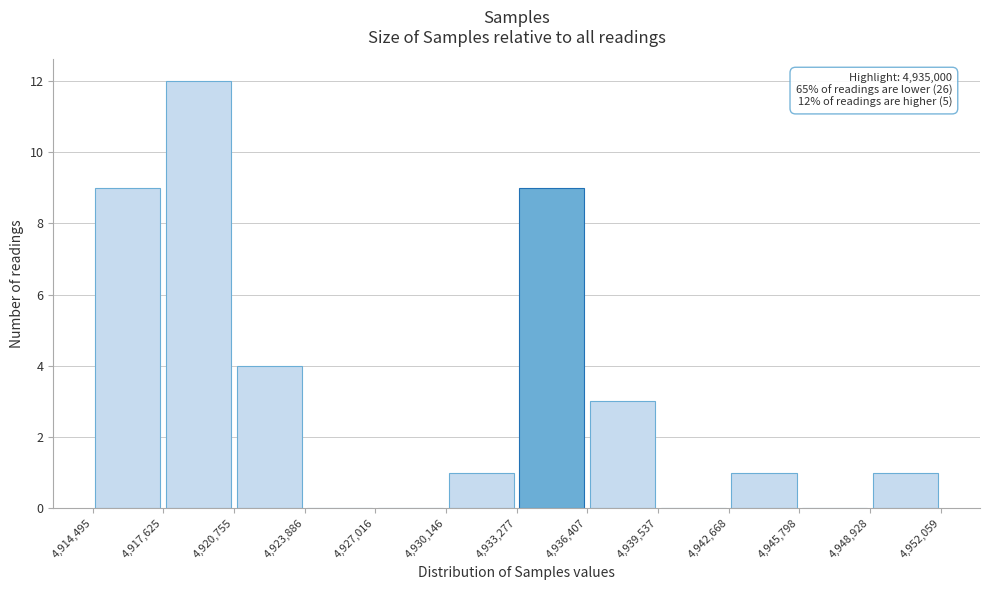

Over which range of the x-axis is the bar tallest?

4,917,625 to 4,920,755